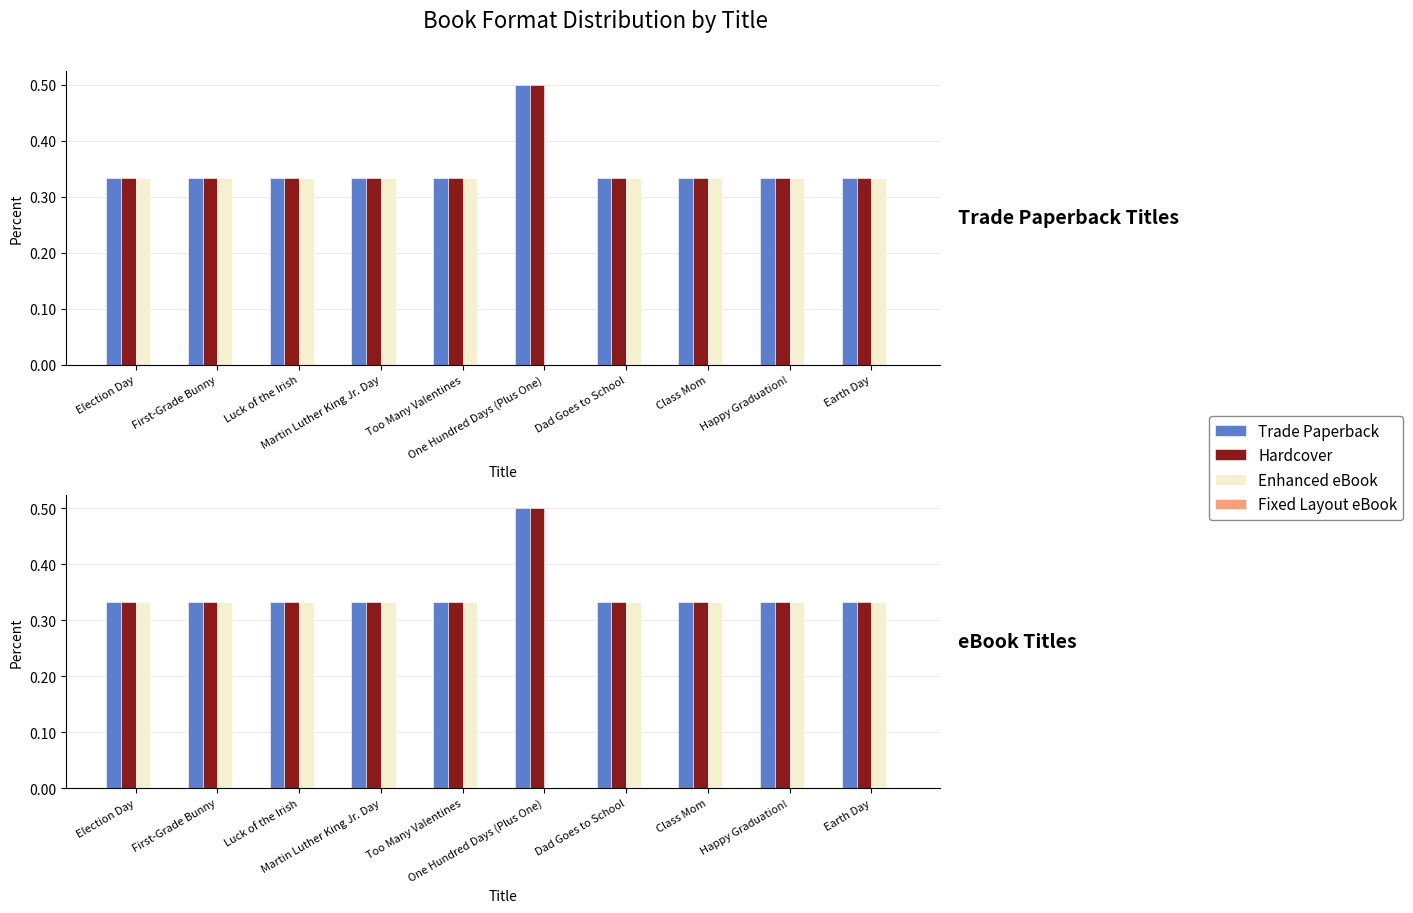

Does the chart contain stacked bars?

No